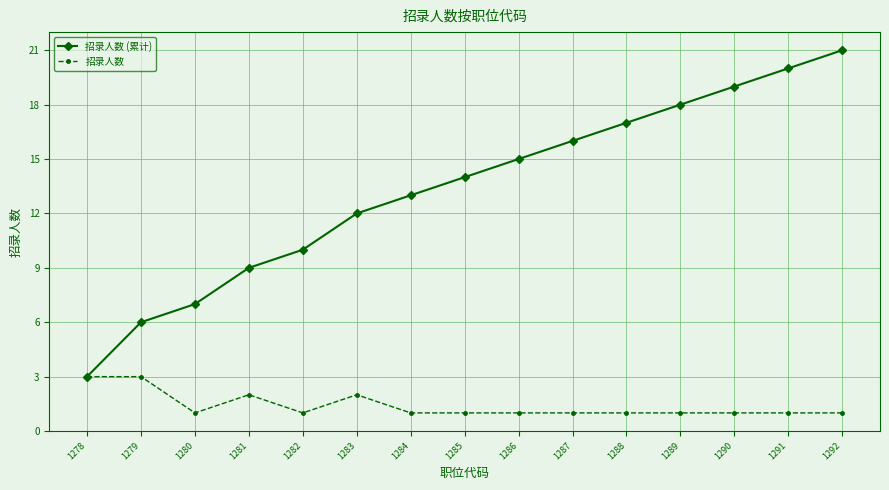

List the series in order of their peak value, highest first.

招录人数 (累计), 招录人数